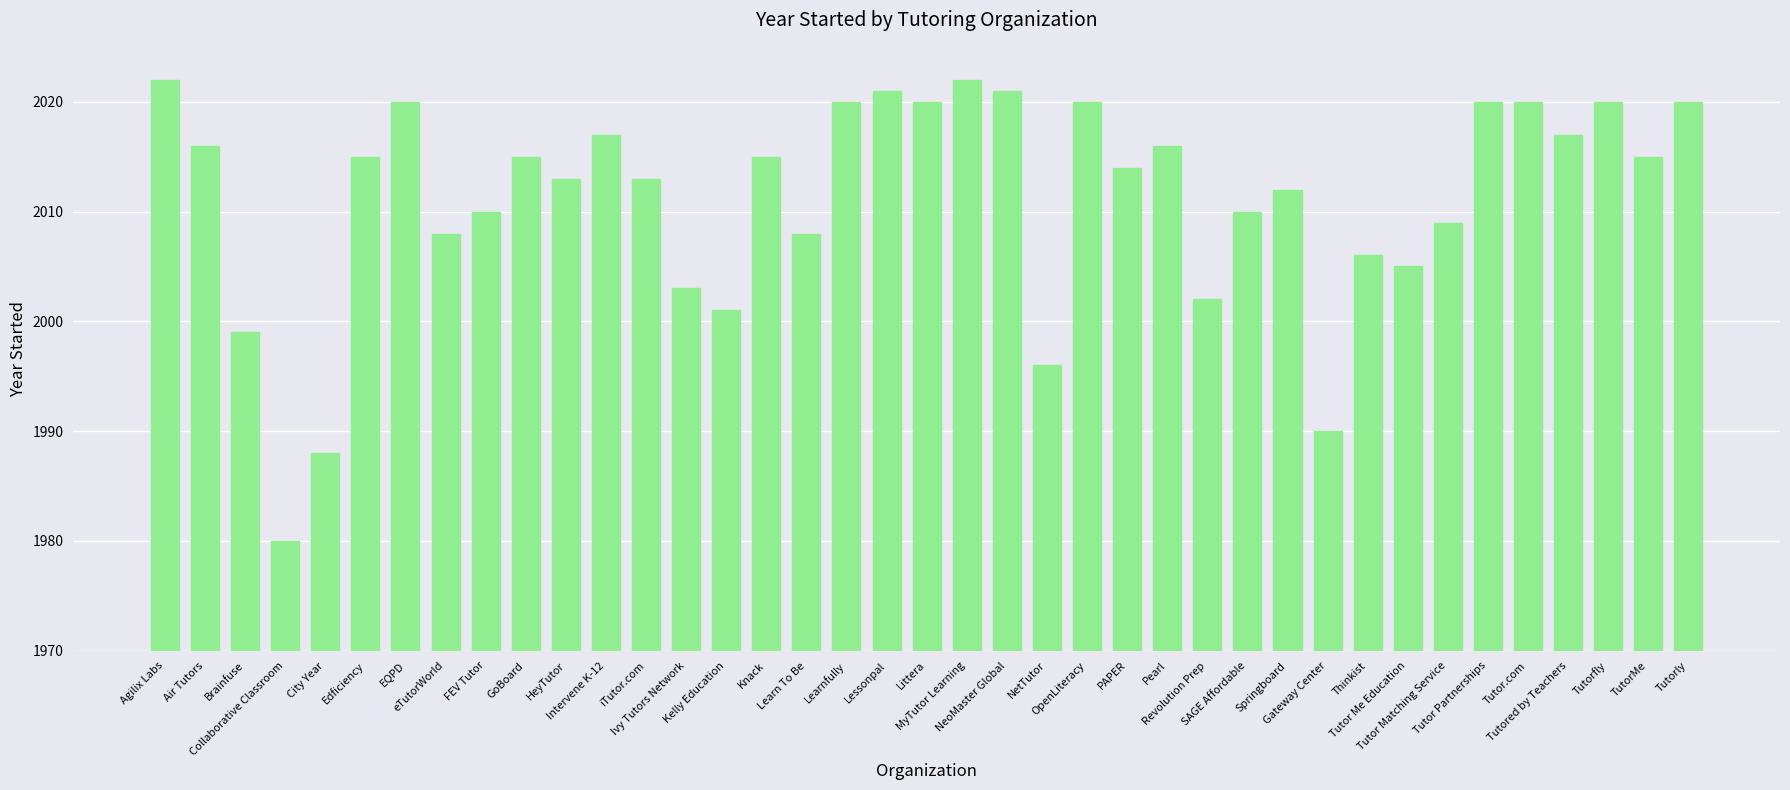

The value at iTutor.com is 739. True or false?

False